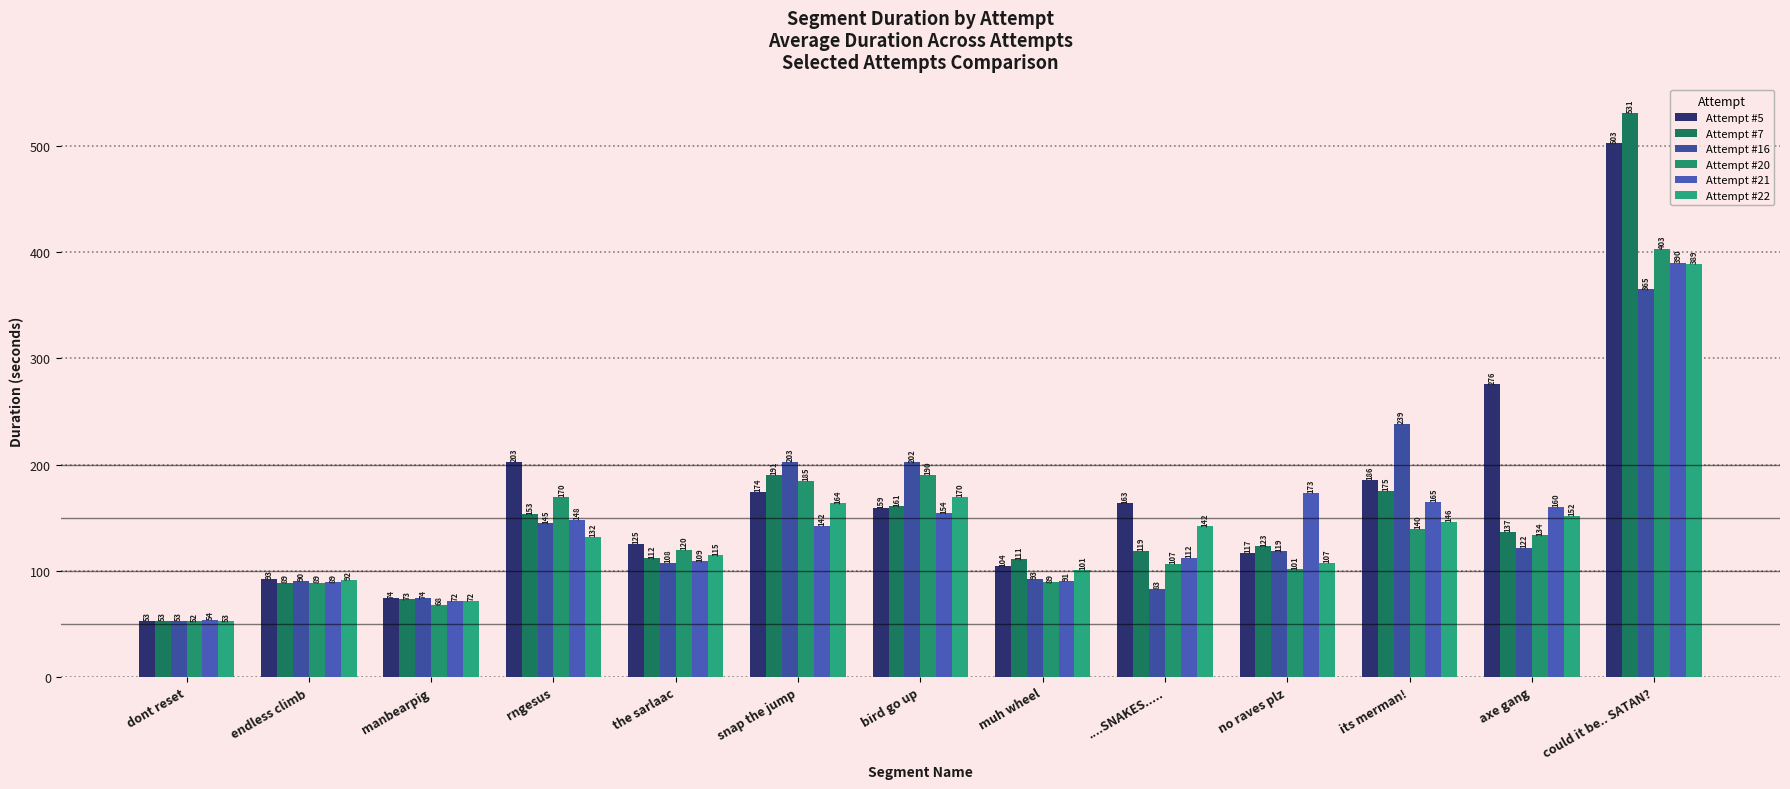

Read the Attempt #20 value at muh wheel.

89.1